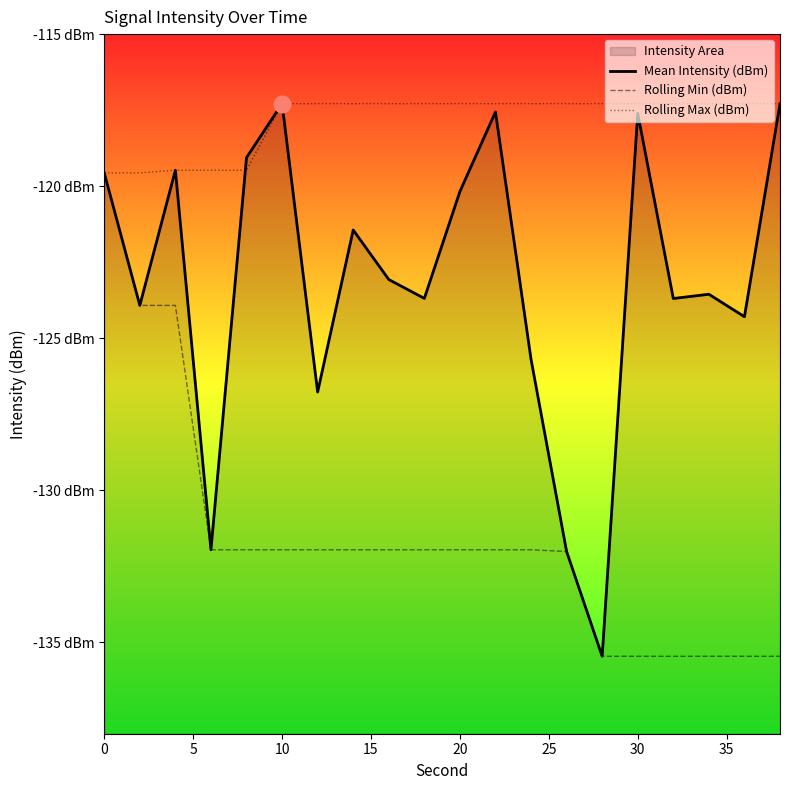

True or false: Rolling Max (dBm) and Rolling Min (dBm) intersect in this chart.

False